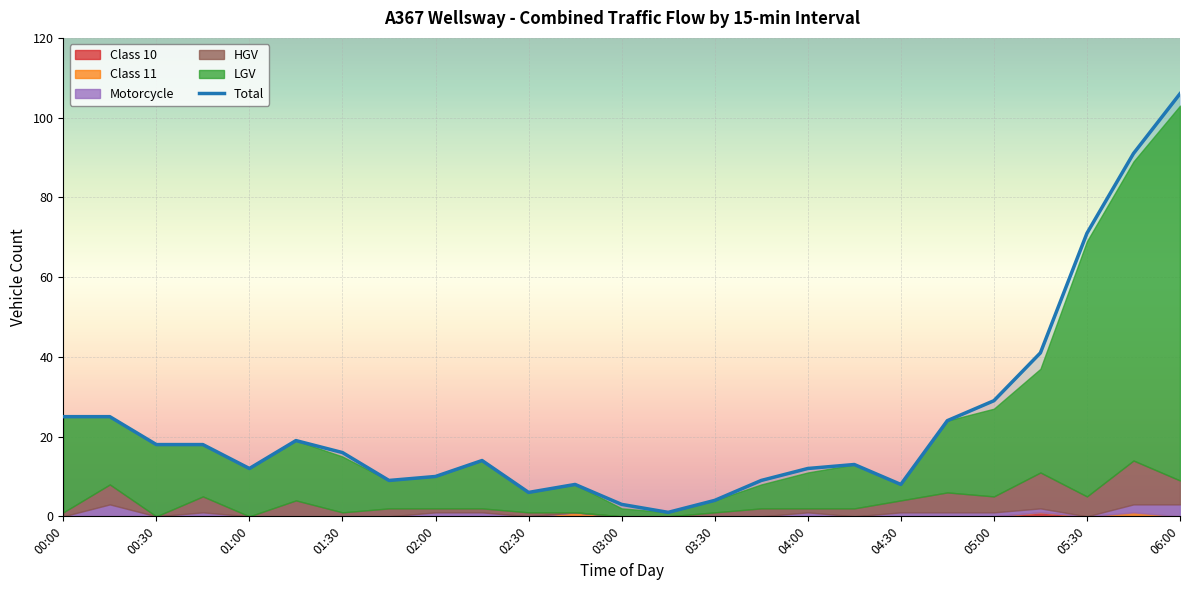

The value of LGV at 00:00 is 24. True or false?

True